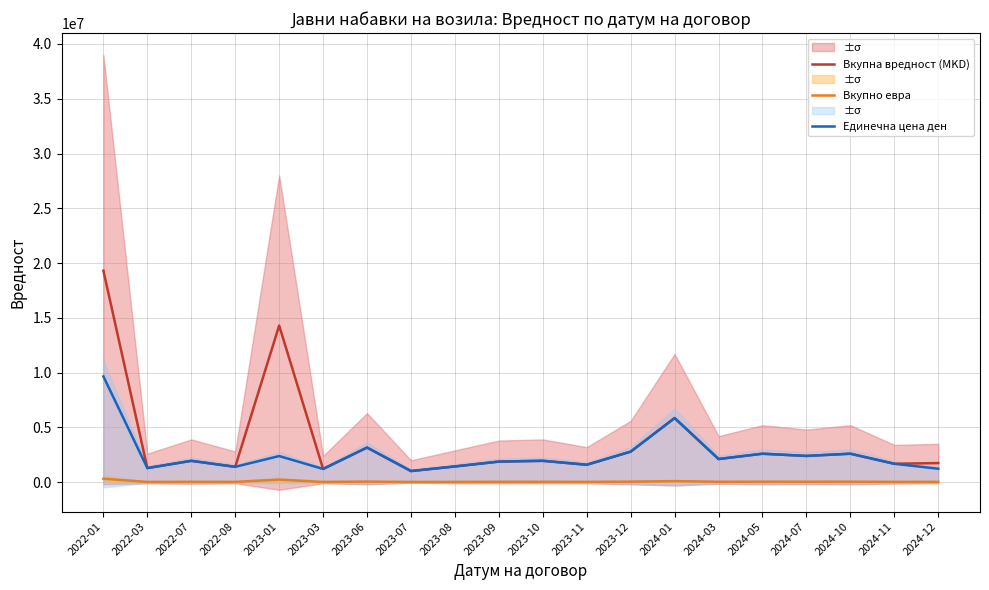

True or false: Единечна цена ден and Вкупно евра cross at least once.

False